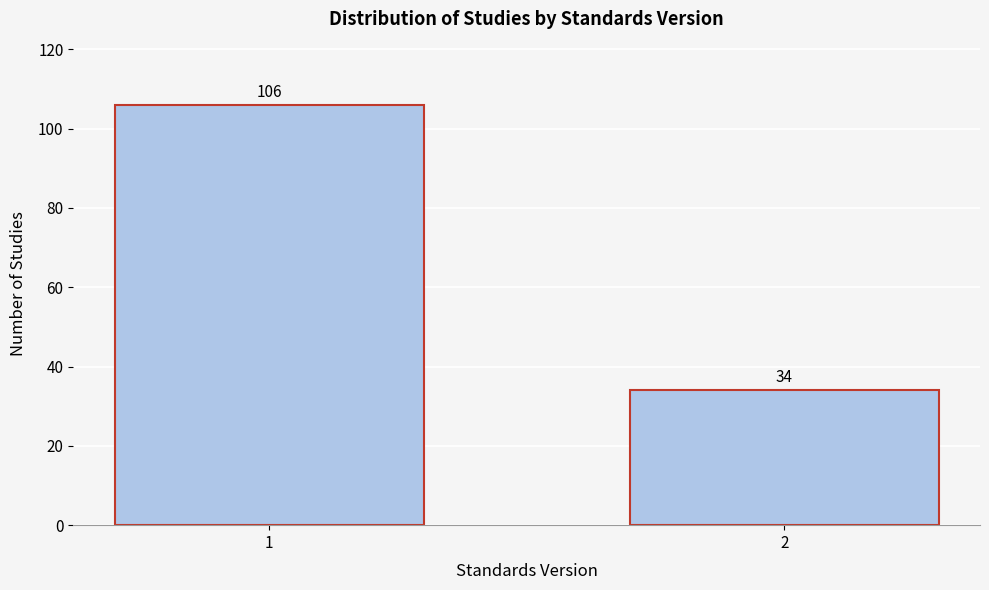

Reading left to right, extract all data points from this chart.

106	34